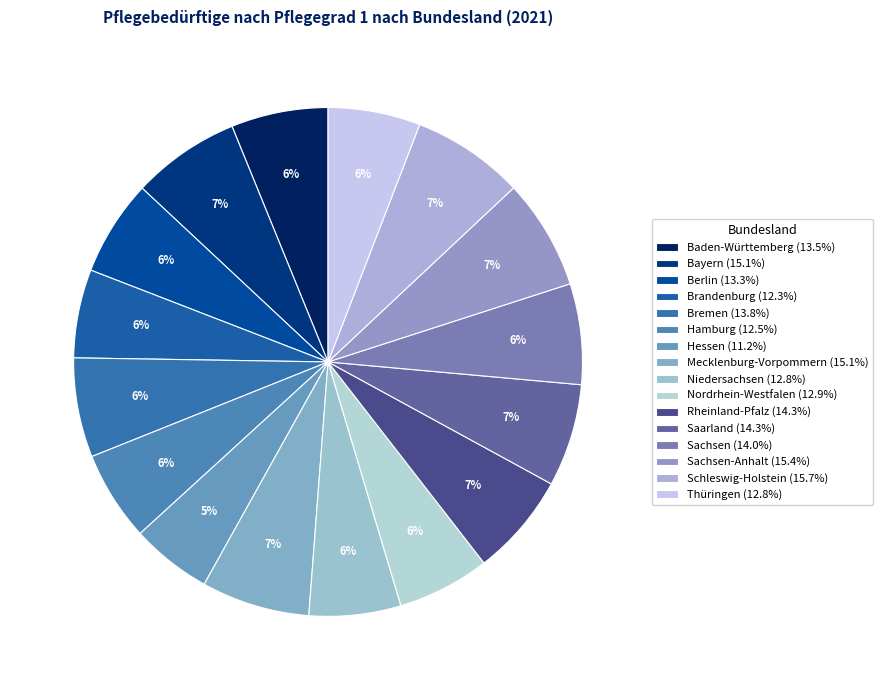

Rank the categories by value from lowest to highest.

Hessen, Brandenburg, Hamburg, Niedersachsen, Thüringen, Nordrhein-Westfalen, Berlin, Baden-Württemberg, Bremen, Sachsen, Saarland, Rheinland-Pfalz, Bayern, Mecklenburg-Vorpommern, Sachsen-Anhalt, Schleswig-Holstein